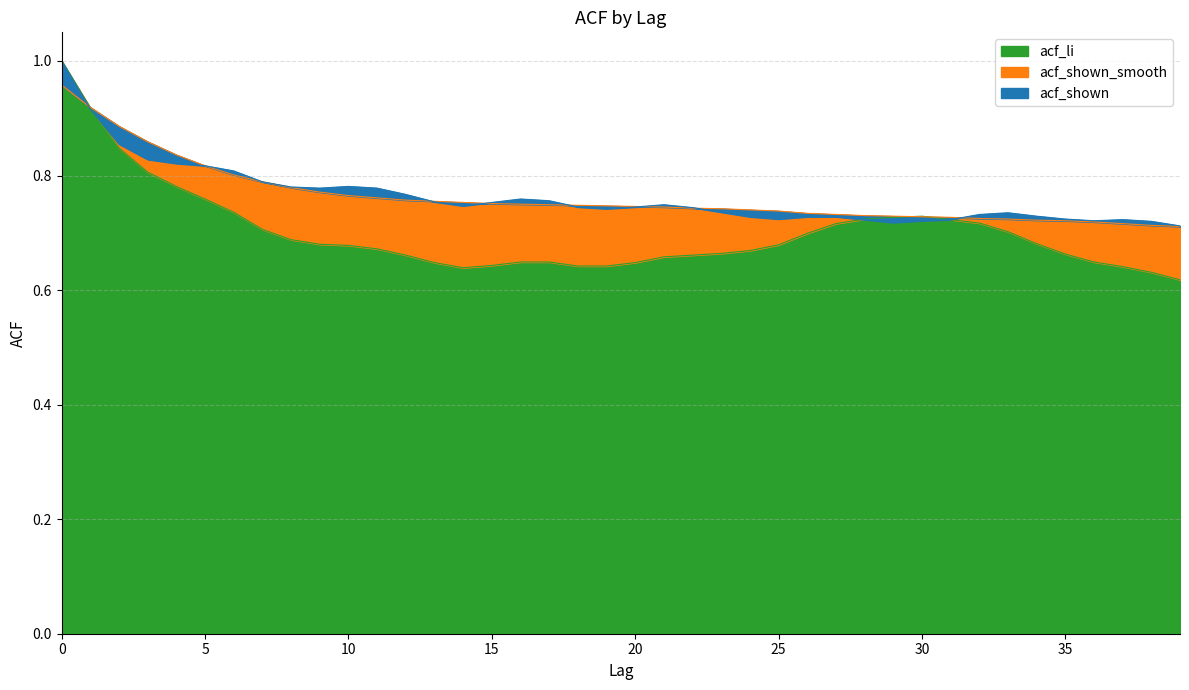

How many acf_shown values are between 0 and 1?

40